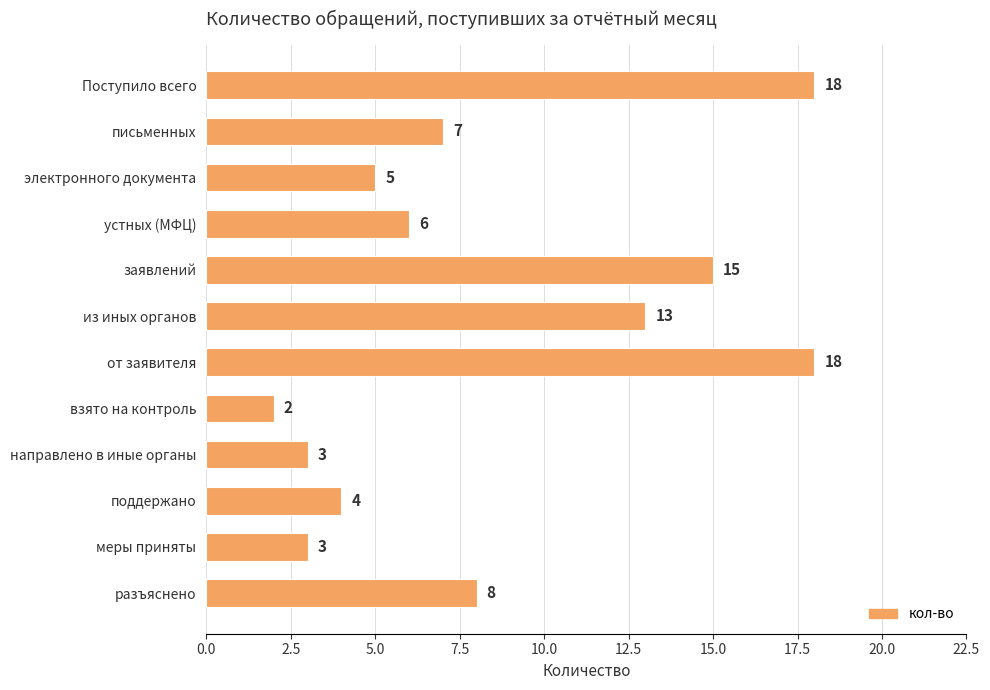

What is the greatest value displayed?

18